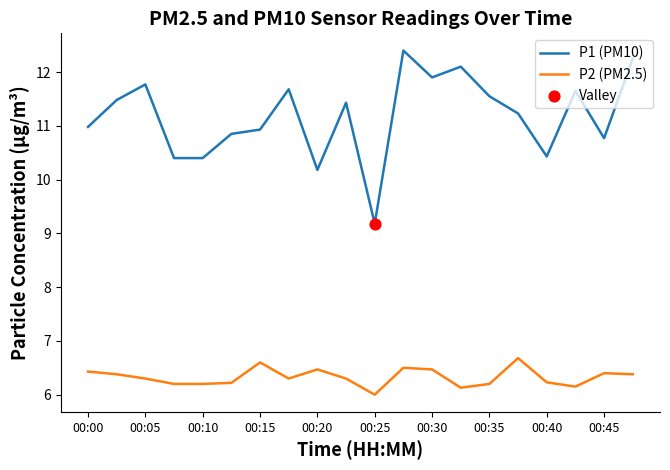

Which series has the largest range (max minus min)?

P1 (PM10)